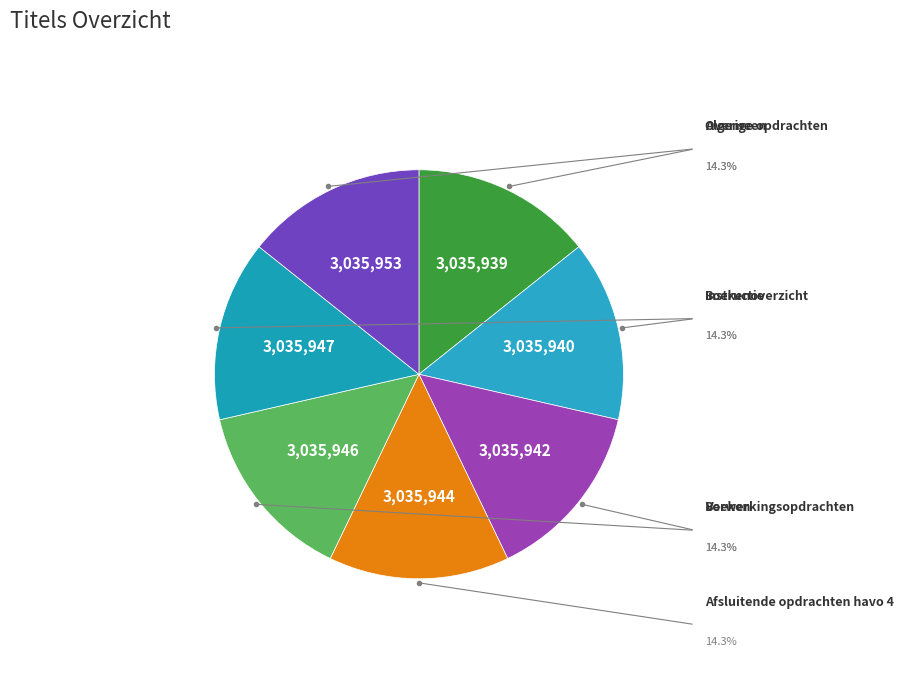

Is it true that Overige opdrachten is 14% of the pie?

True